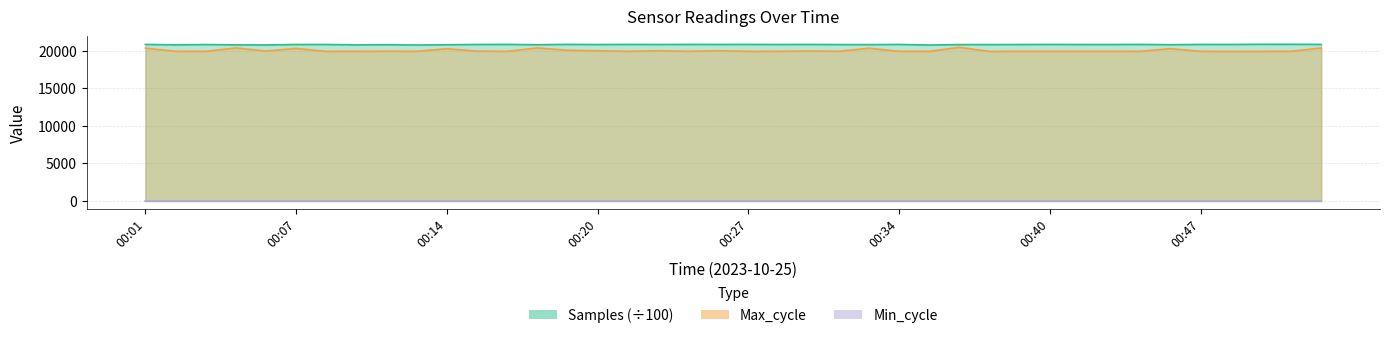

True or false: Max_cycle and Samples cross at least once.

False